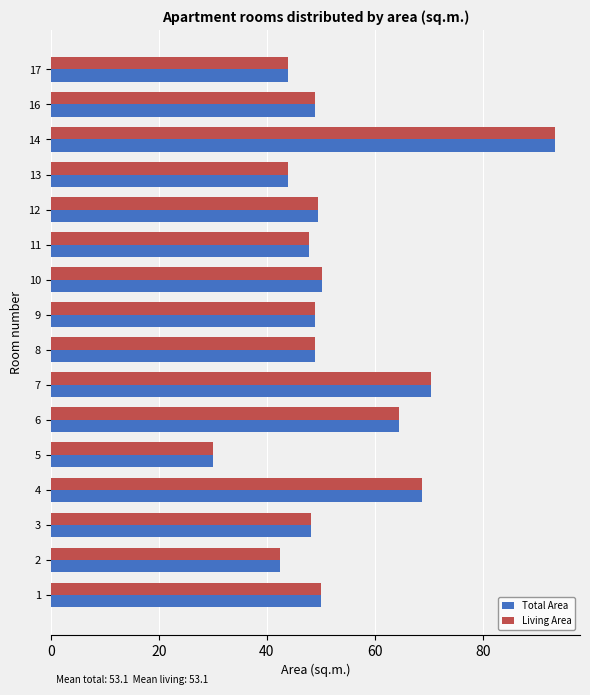

How many series are shown in this chart?

2